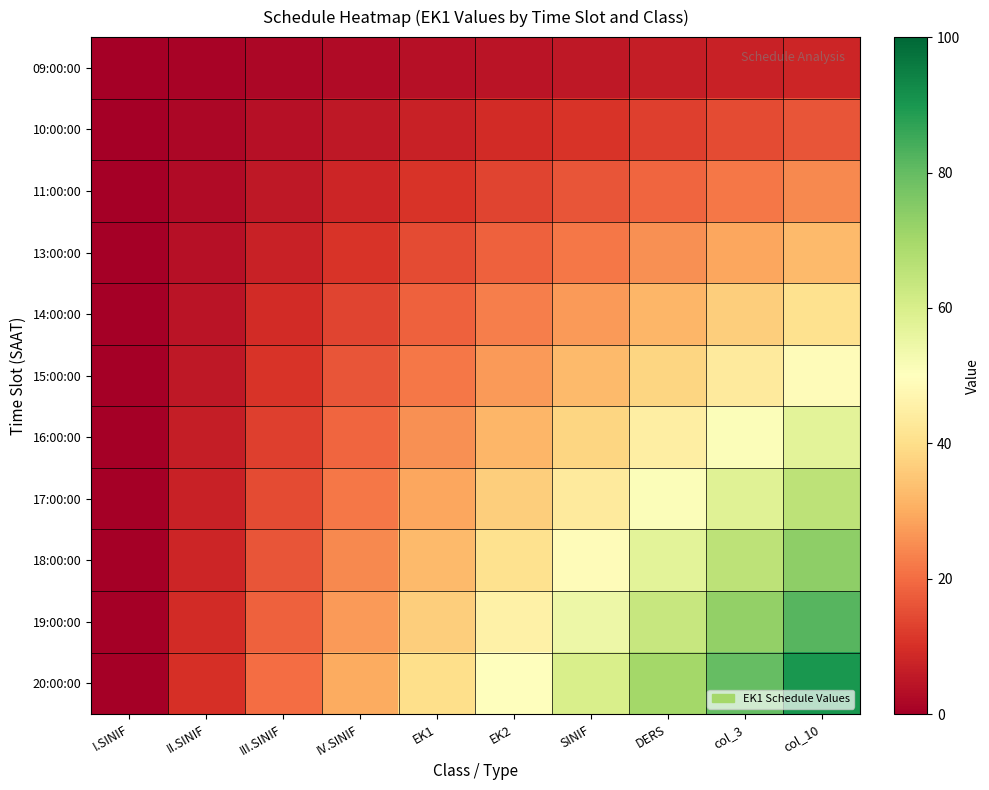

At which category is the sum across all series the highest?

col_10